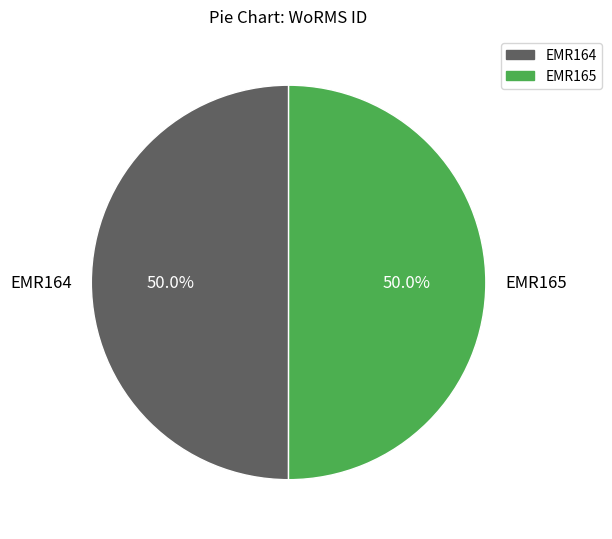

True or false: EMR165 accounts for 50% of the total.

True